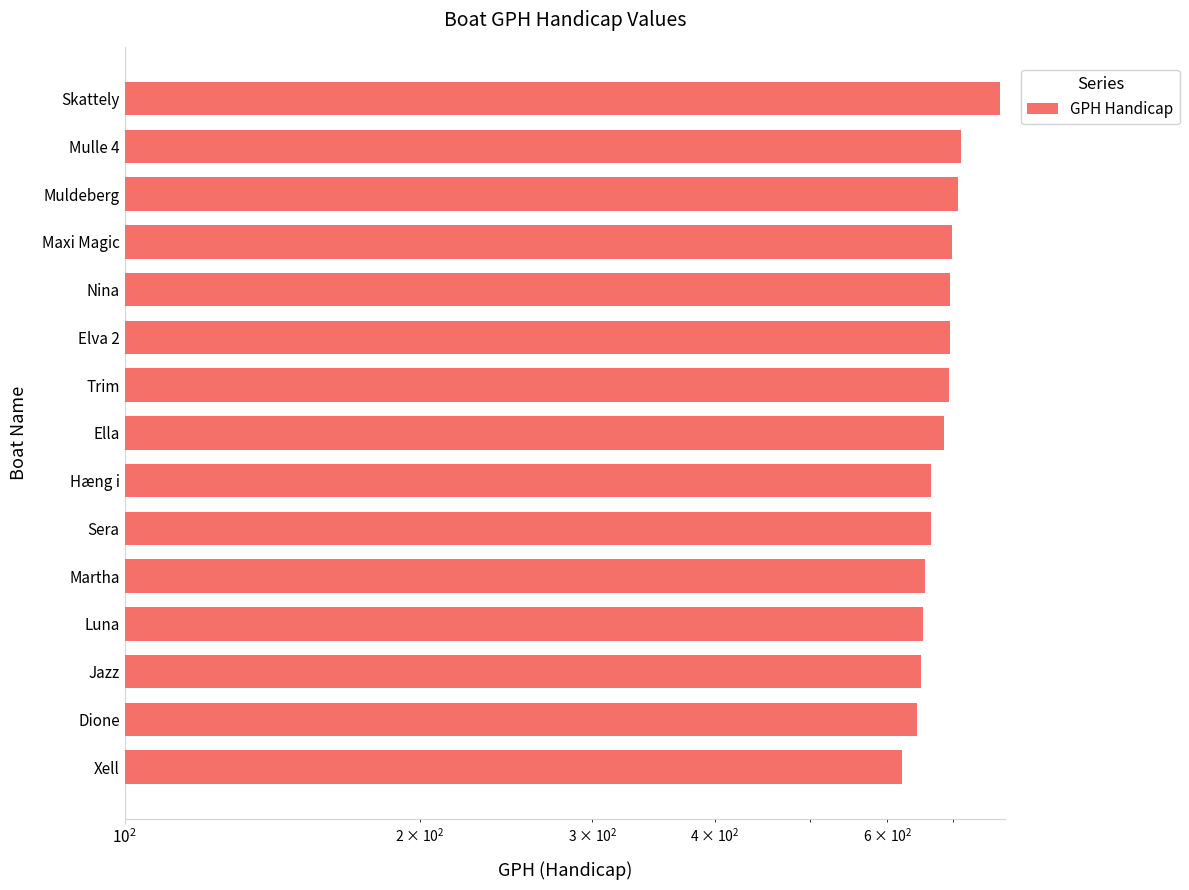

Reading left to right, list all the values displayed in this chart.

782	714	709	698	695	695	693	685	665	665	656	652	649	644	621